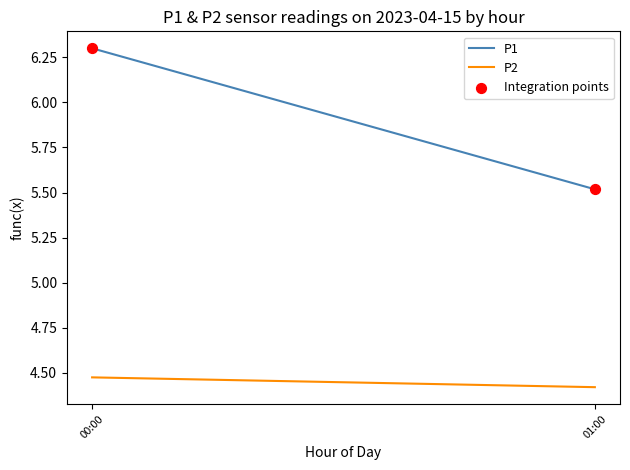

What Y value in the scatter plot is closest to 5?

5.5